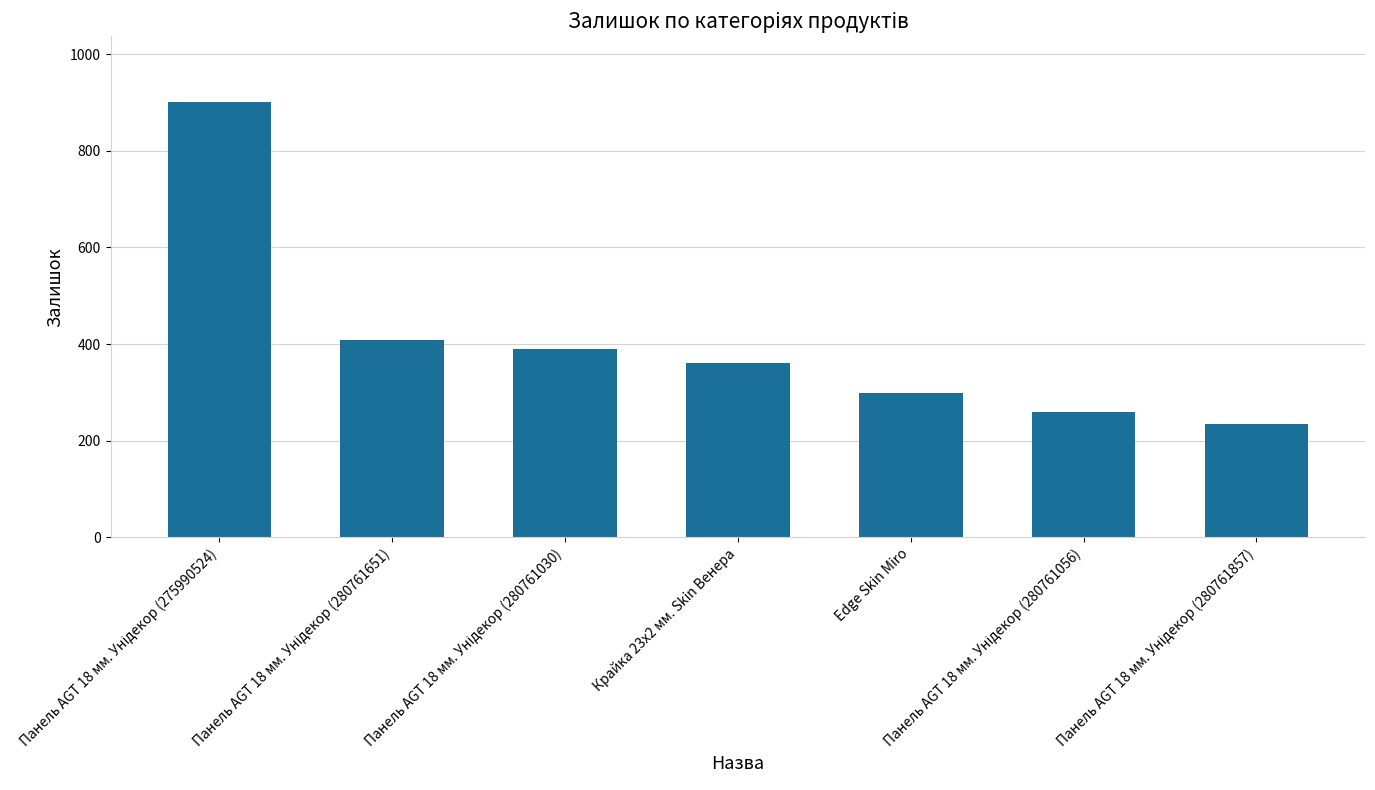

Reading left to right, what are all the values shown in this chart?

902	409	389	360	298	259	234